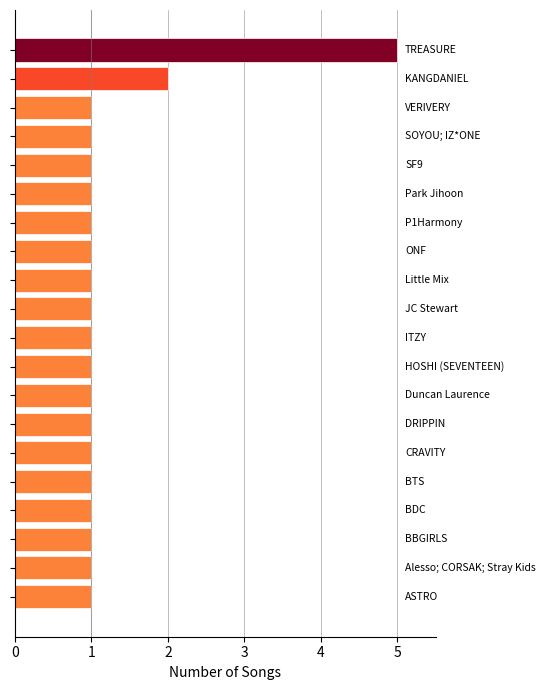

What is the greatest value displayed?

5